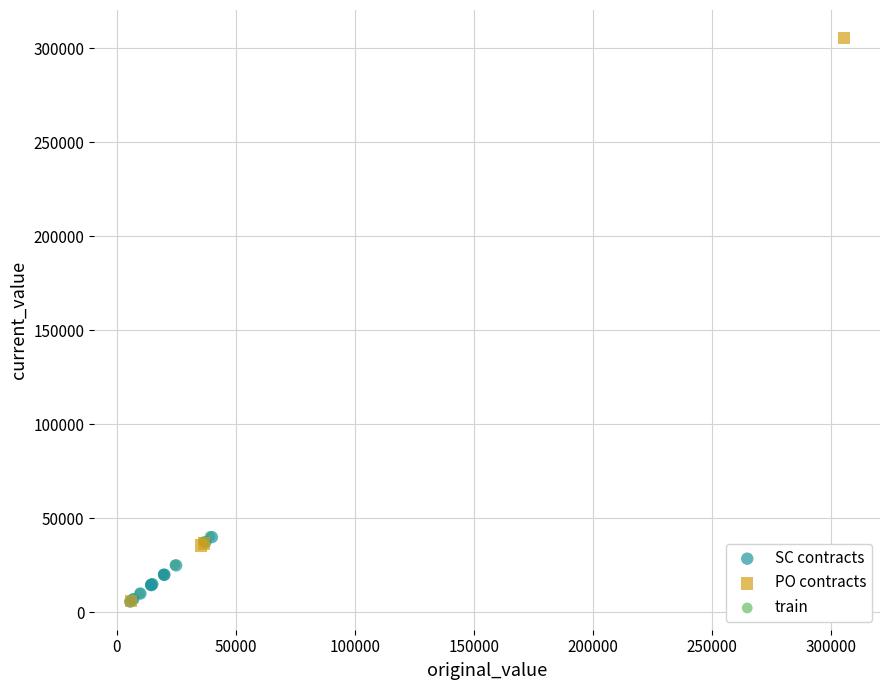

Which series has the widest spread of Y values?

PO contracts